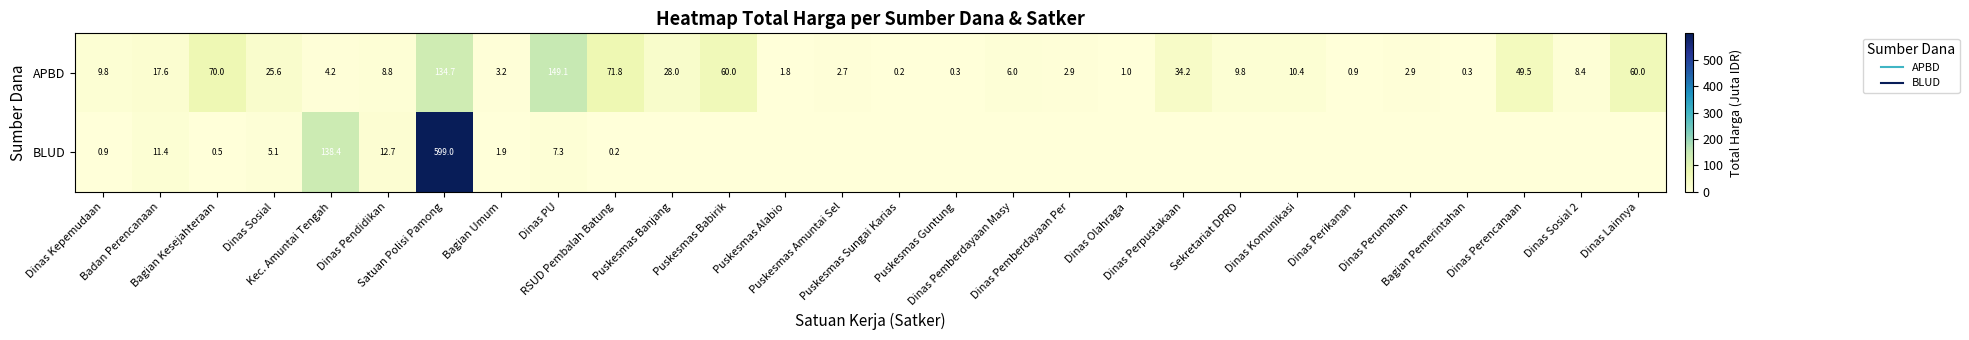

Rank the categories by BLUD value from lowest to highest.

Puskesmas Banjang, Puskesmas Babirik, Puskesmas Alabio, Puskesmas Amuntai Sel, Puskesmas Sungai Karias, Puskesmas Guntung, Dinas Pemberdayaan Masy, Dinas Pemberdayaan Per, Dinas Olahraga, Dinas Perpustakaan, Sekretariat DPRD, Dinas Komunikasi, Dinas Perikanan, Dinas Perumahan, Bagian Pemerintahan, Dinas Perencanaan, Dinas Sosial 2, Dinas Lainnya, RSUD Pembalah Batung, Bagian Kesejahteraan, Dinas Kepemudaan, Bagian Umum, Dinas Sosial, Dinas PU, Badan Perencanaan, Dinas Pendidikan, Kec. Amuntai Tengah, Satuan Polisi Pamong